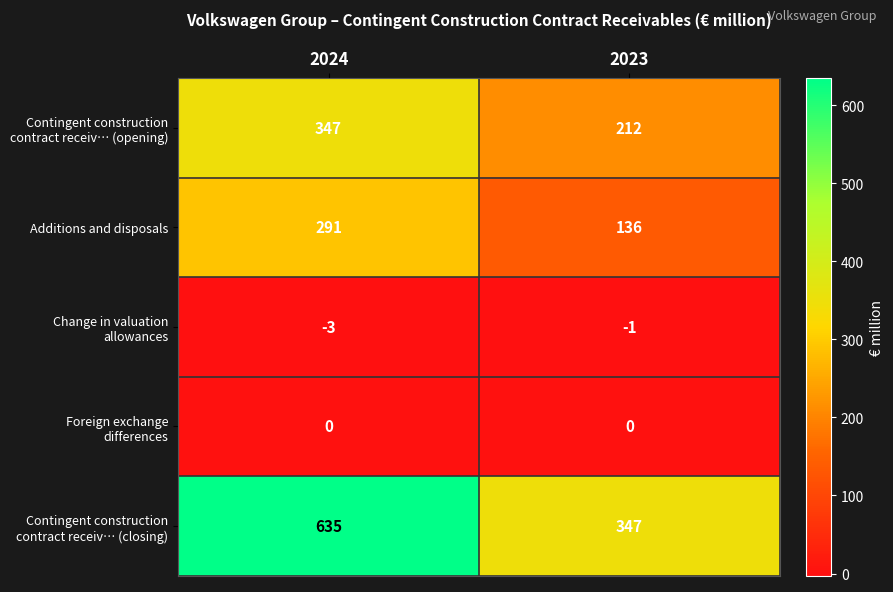

What is the difference between the highest and lowest values at 2023?

348